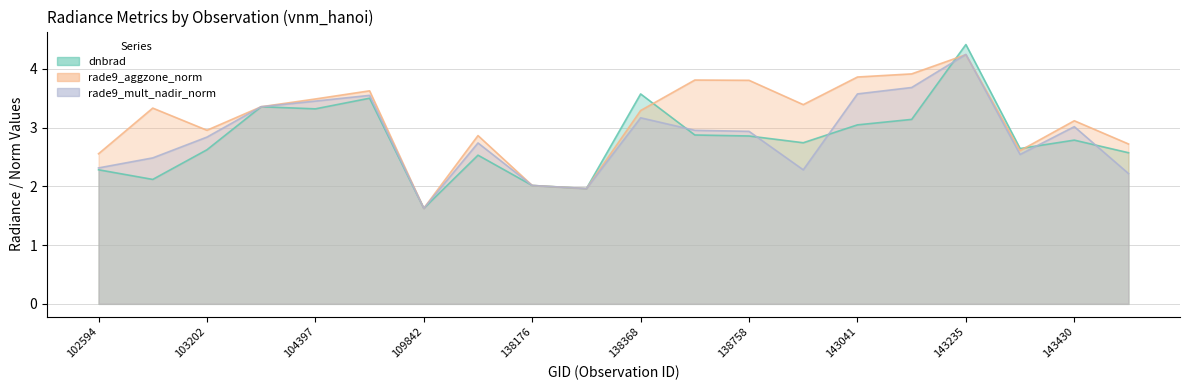

The dnbrad series shows 5.9 at 103803. True or false?

False